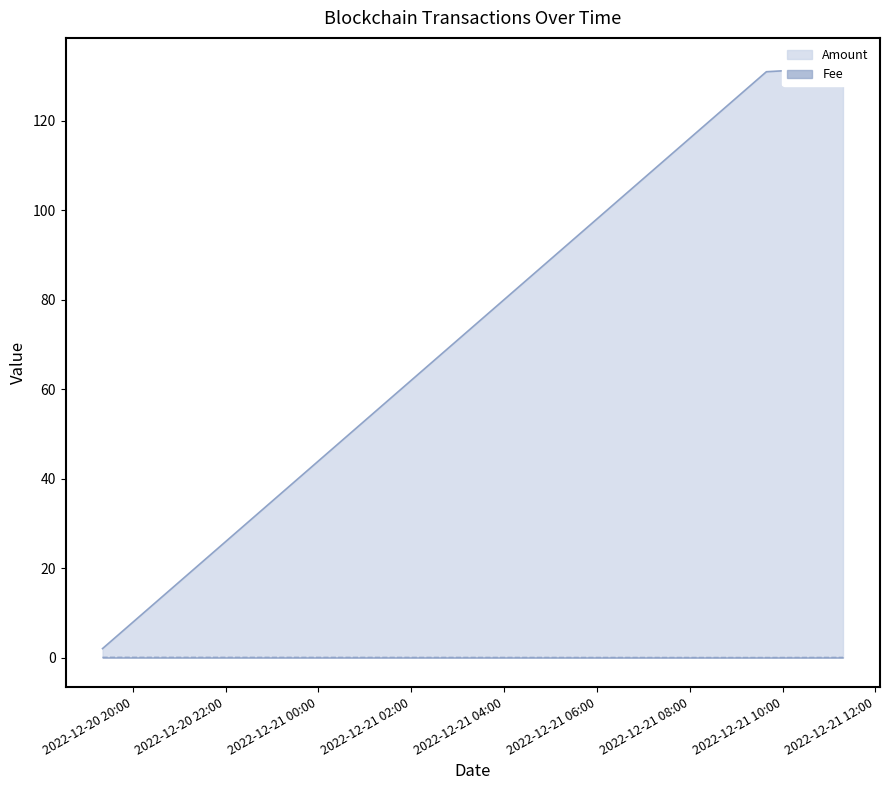

Reading left to right, extract all data points from this chart.

Amount: 2.0	130.9	131.9
Fee: 0.1	0.0	0.0